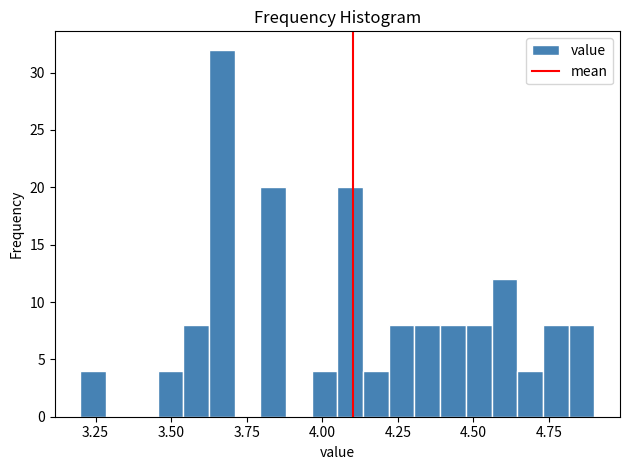

Around what value on the x-axis is the tallest bar? Give the approximate position of its centre, as read against the axis.

3.65